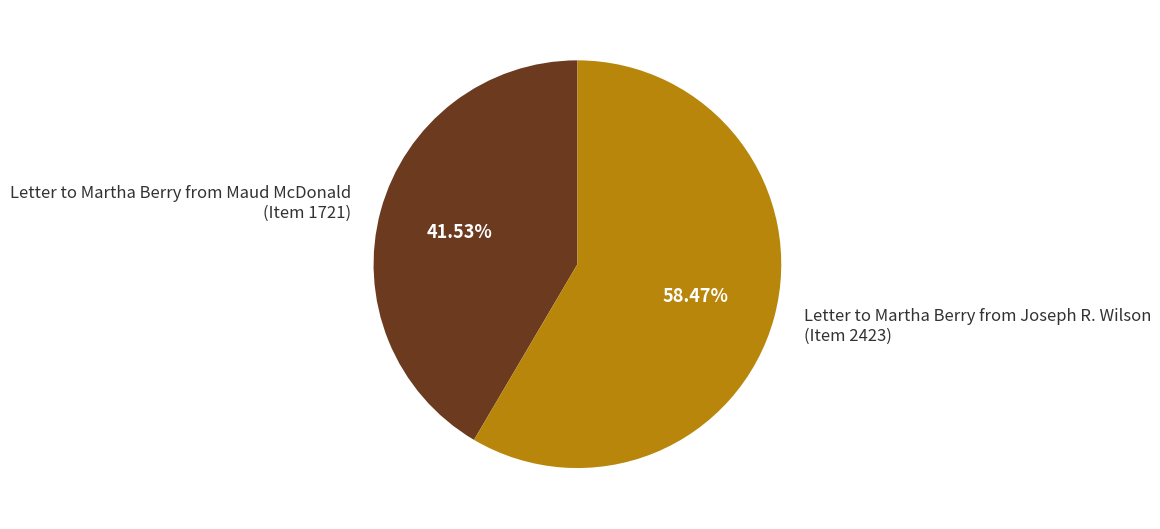

Which category accounts for the majority?

Letter to Martha Berry from Joseph R. Wilson (Item 2423)